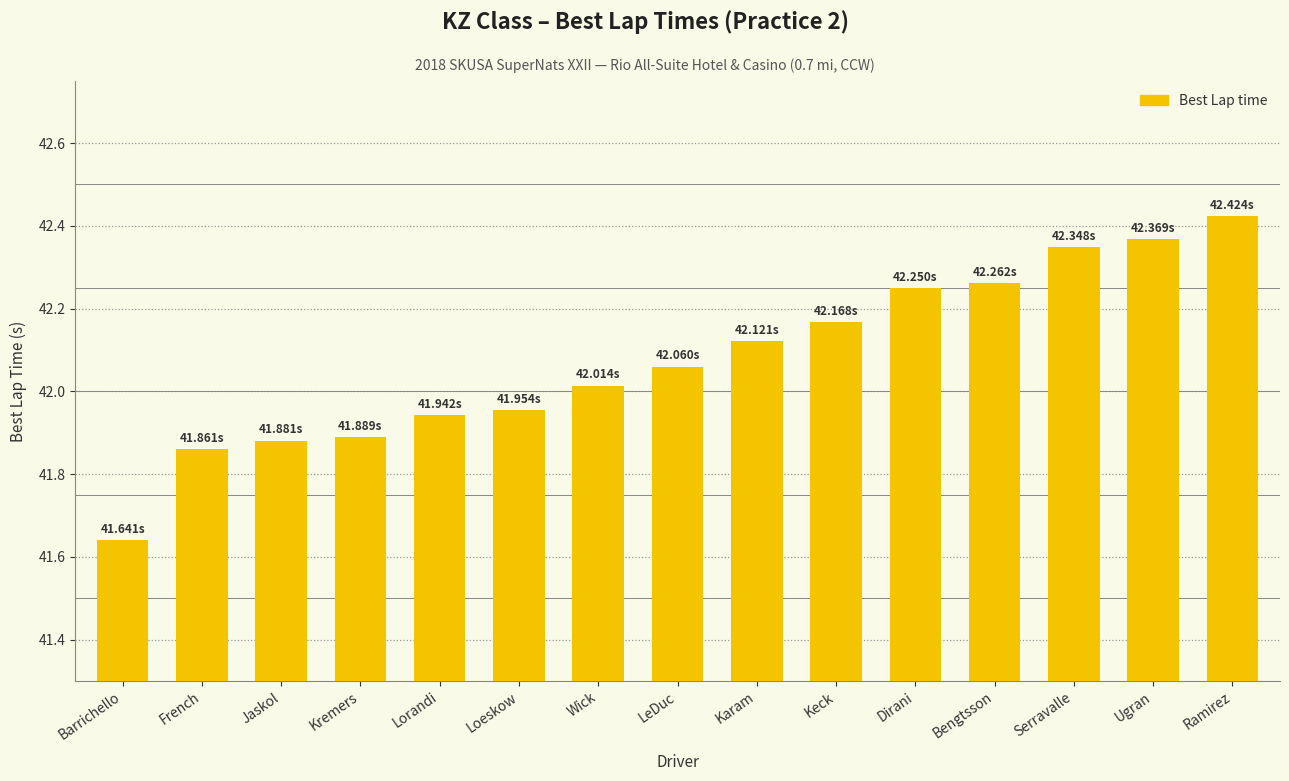

What is the difference between the values at Bengtsson and Wick?

0.2